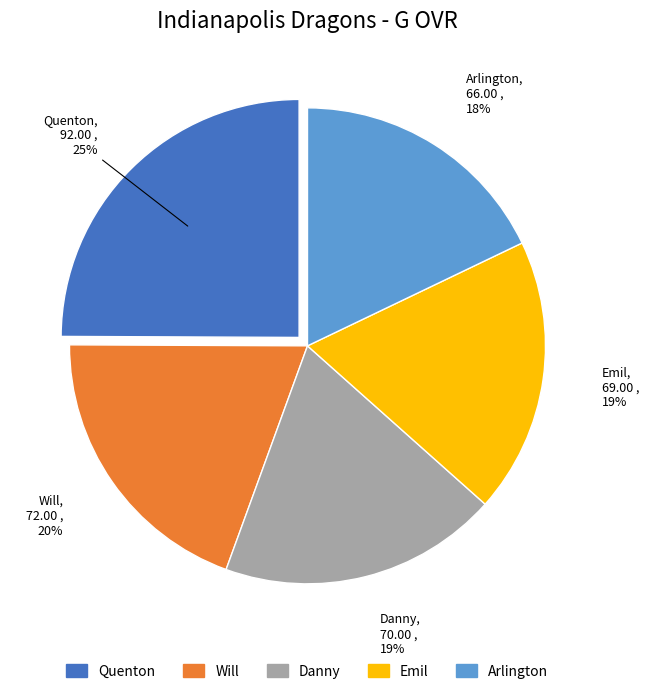

Which category has the biggest portion of the pie?

Quenton